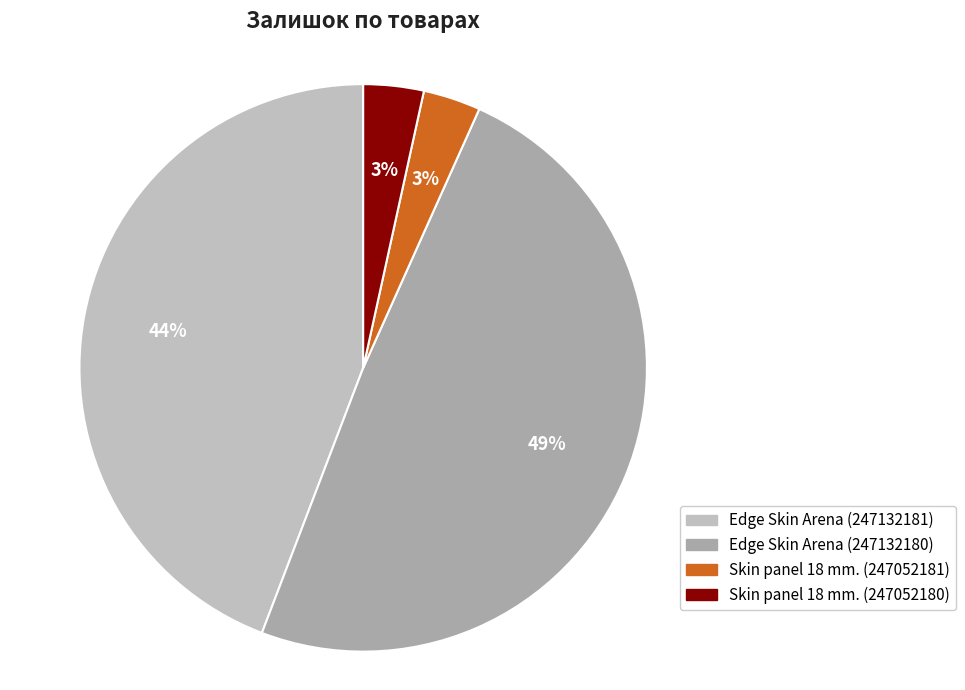

To the nearest percent, what is the average slice percentage?

25%